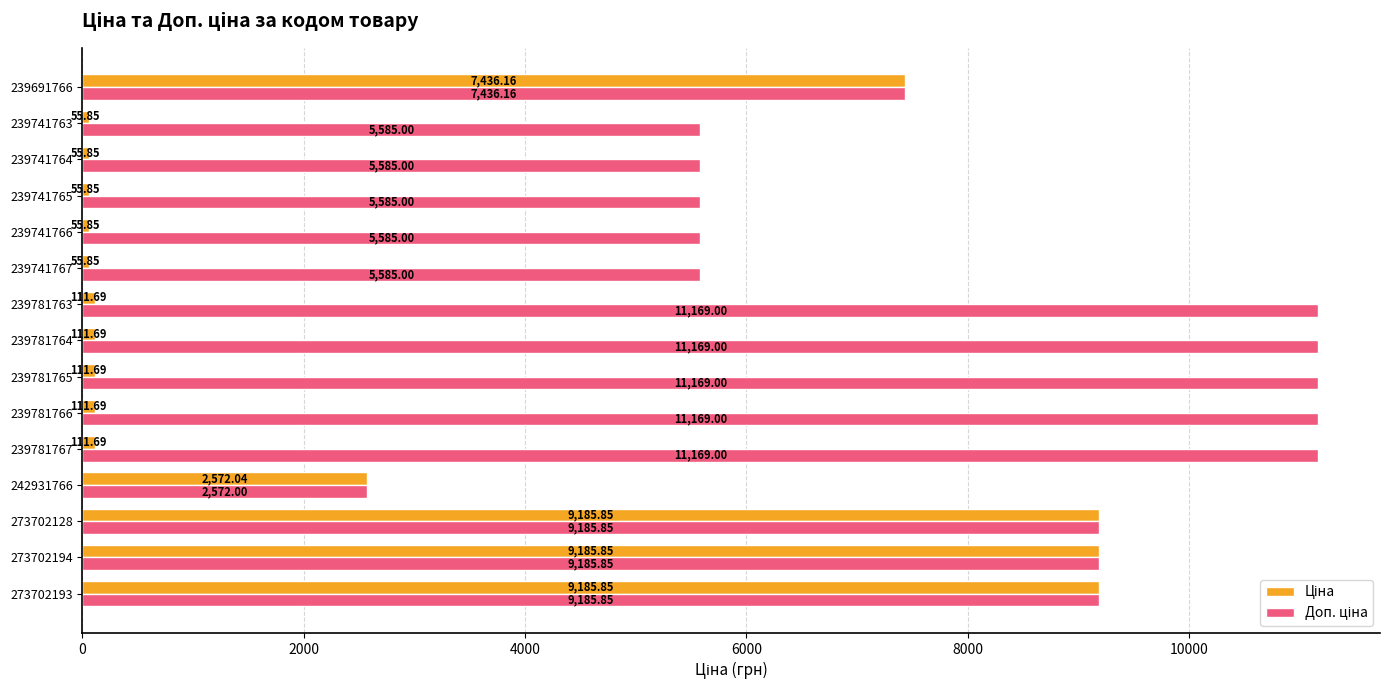

At how many categories does at least one series exceed 6588?

9